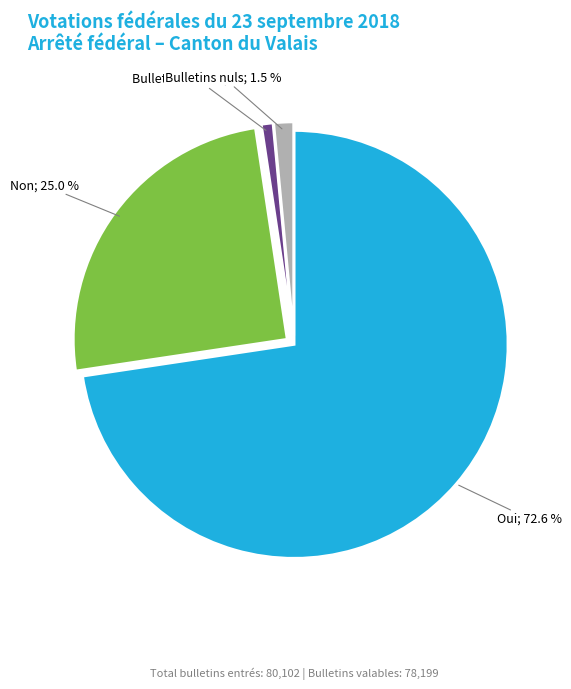

Count the number of slices in the pie.

4